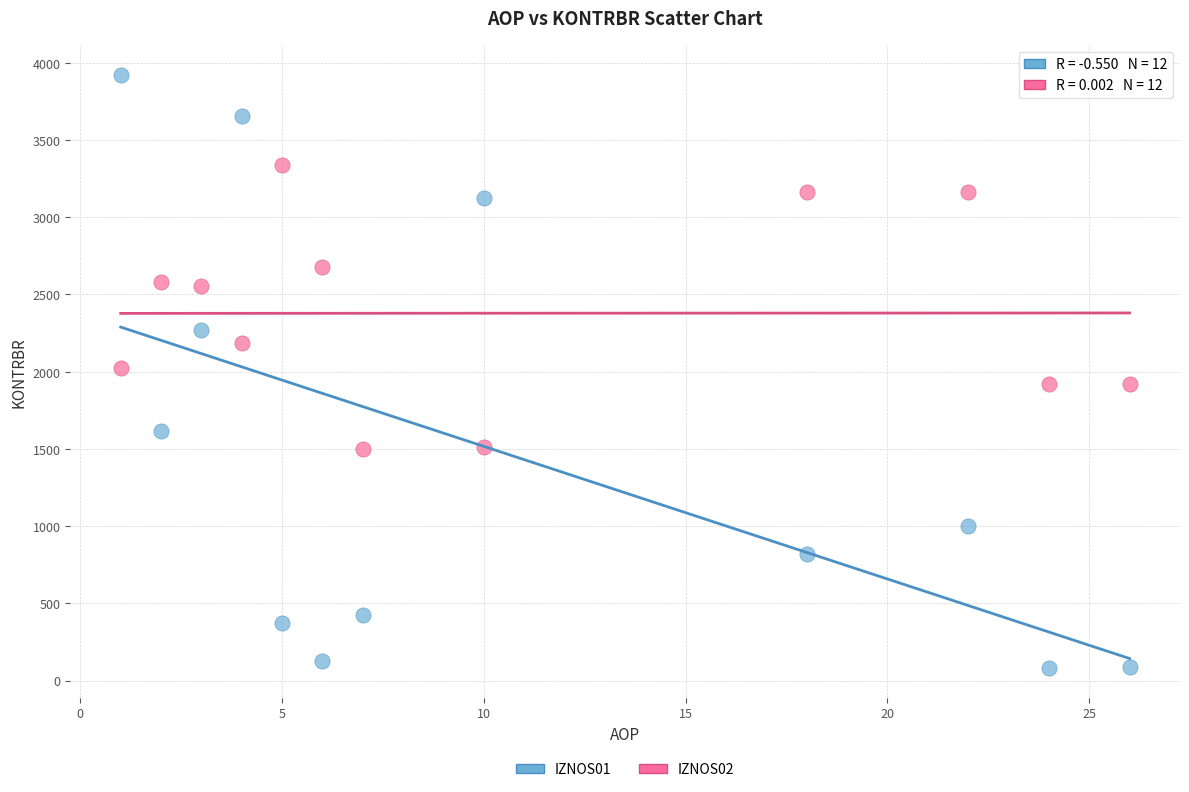

What are all the series names shown in the legend?

IZNOS01, IZNOS02